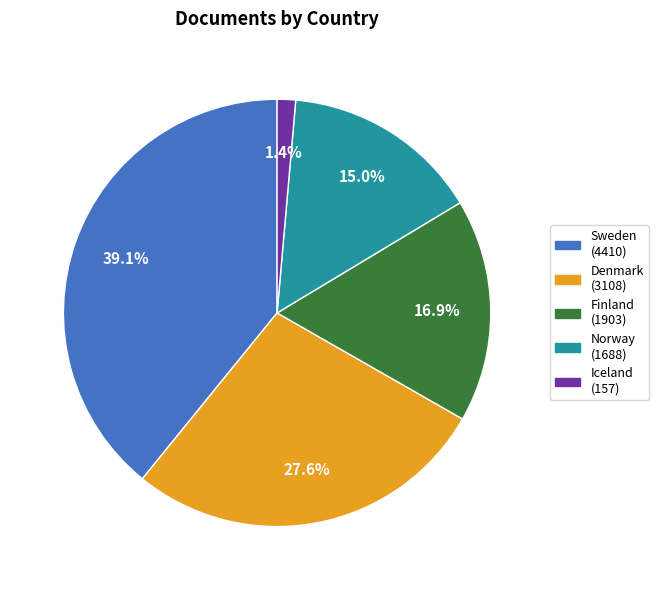

Which category has the biggest portion of the pie?

Sweden